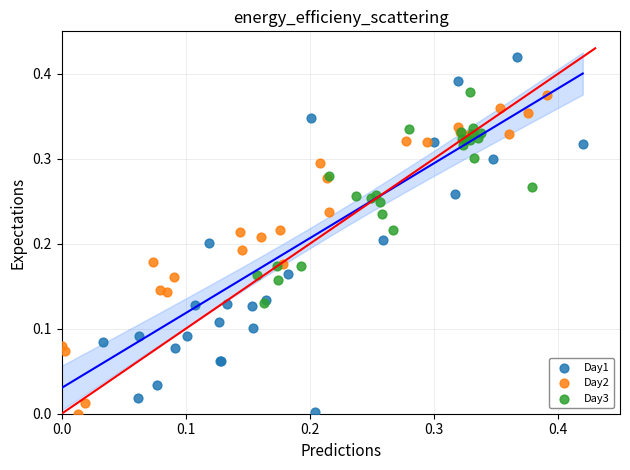

What are all the series names shown in the legend?

Day1, Day2, Day3